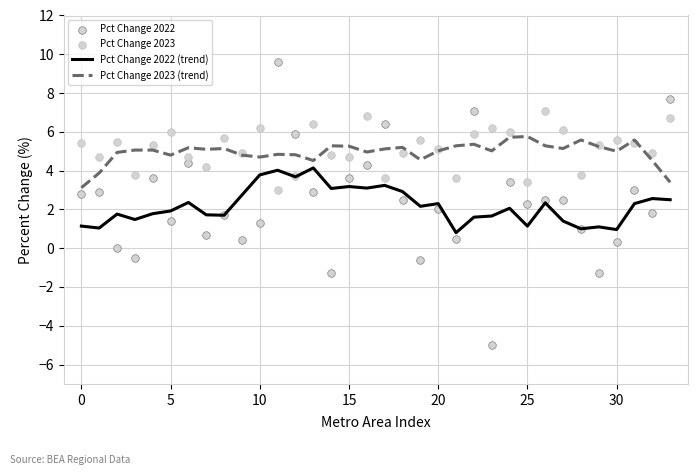

Which series has the widest spread of Y values?

Pct Change 2022